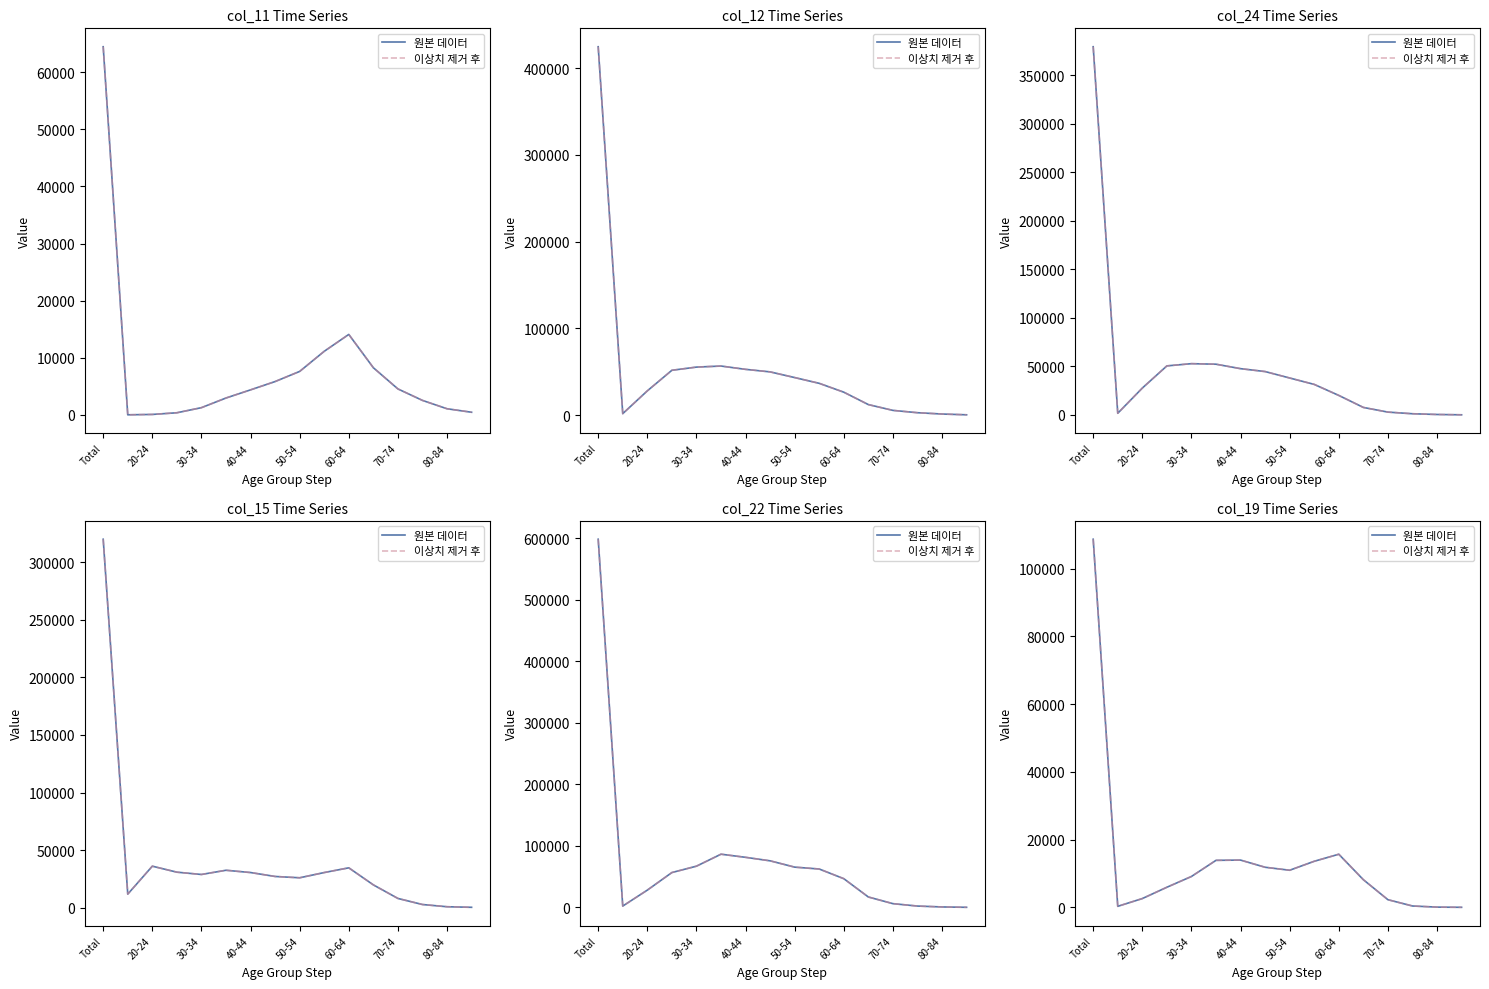

What are all the series names shown in the legend?

원본 데이터, 이상치 제거 후